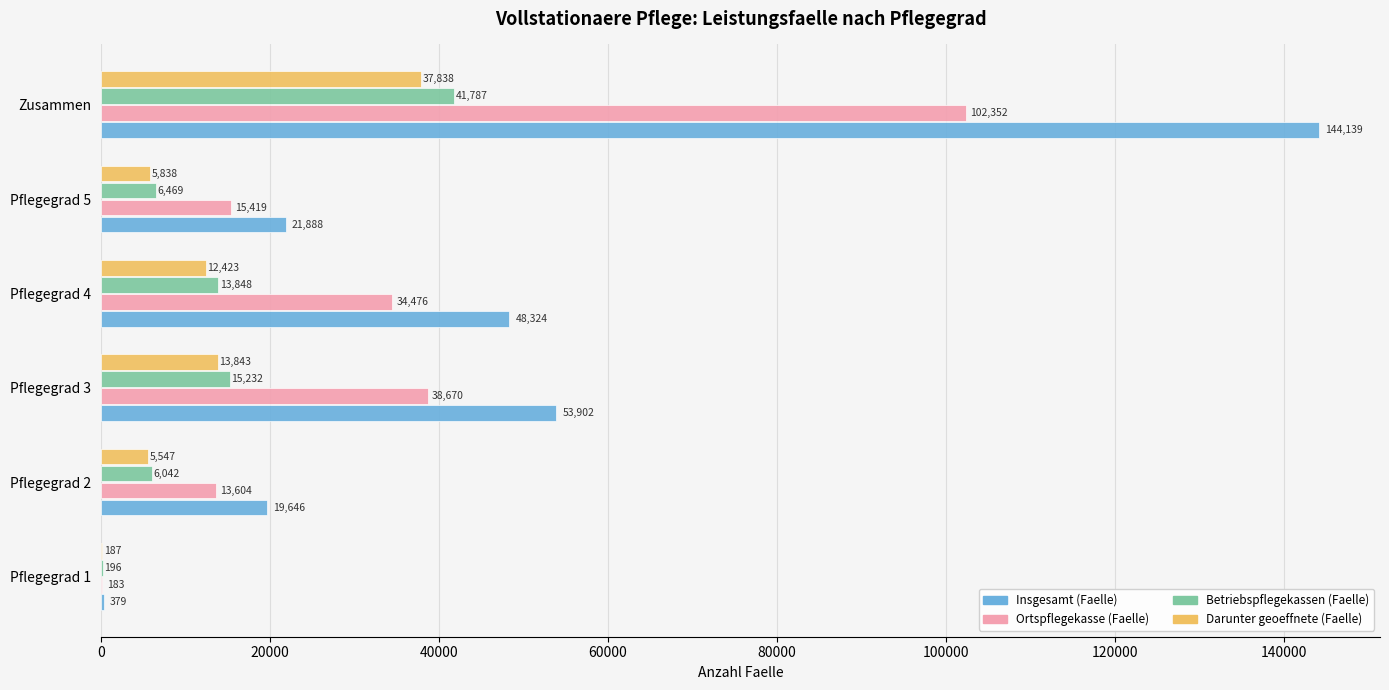

What is the sum of the Betriebspflegekassen (Faelle) values at Pflegegrad 2 and Pflegegrad 1?

6238